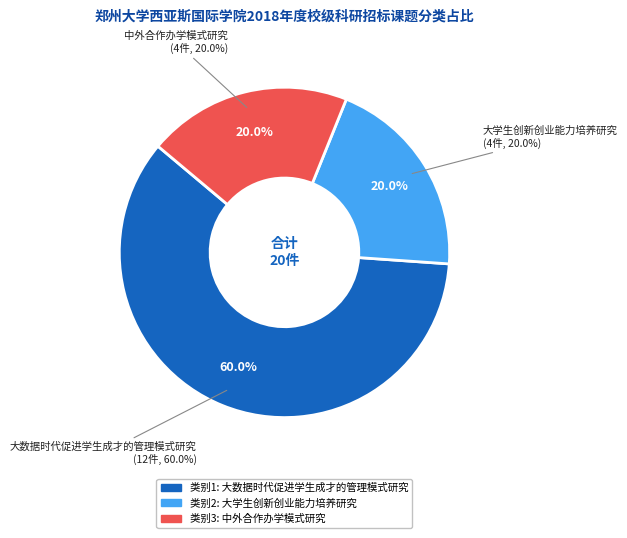

What is the smallest slice in the pie chart?

2